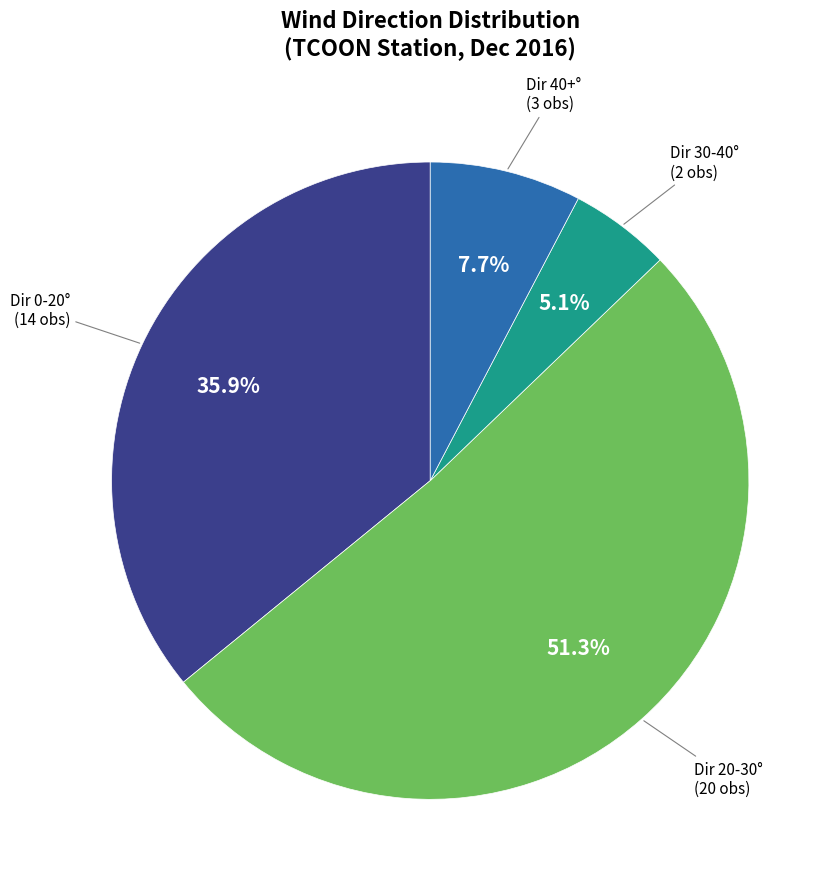

To the nearest percent, what is the difference between the largest and smallest slice percentages?

46%